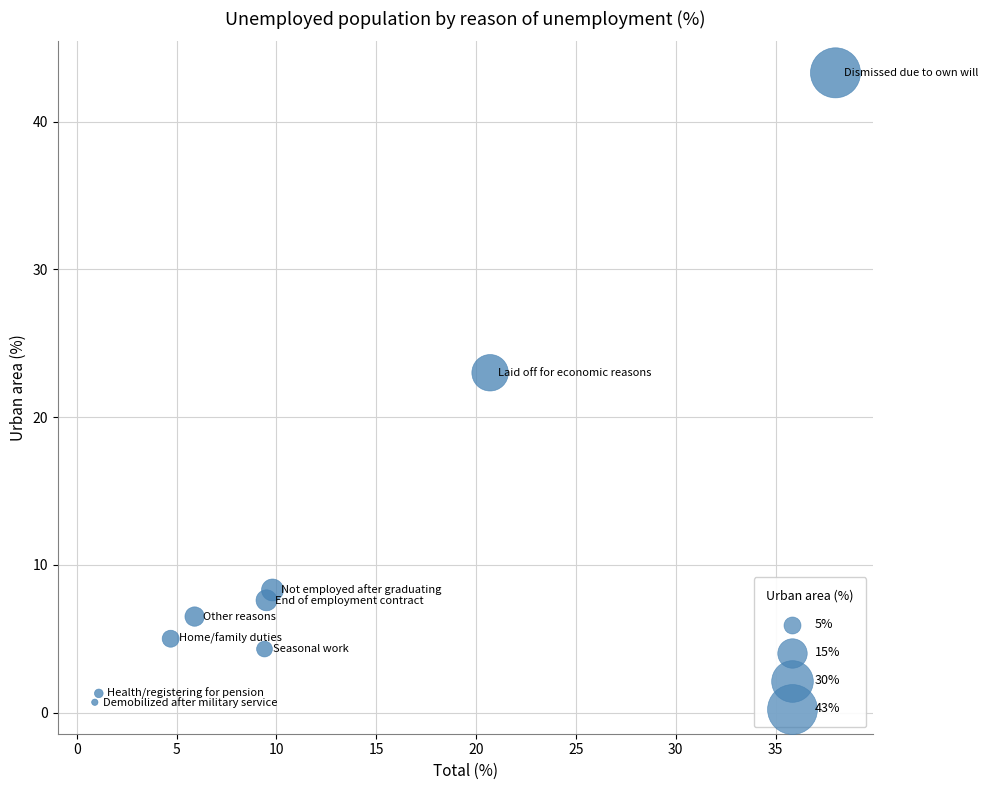

What is the range of Y values (max minus min)?

42.6